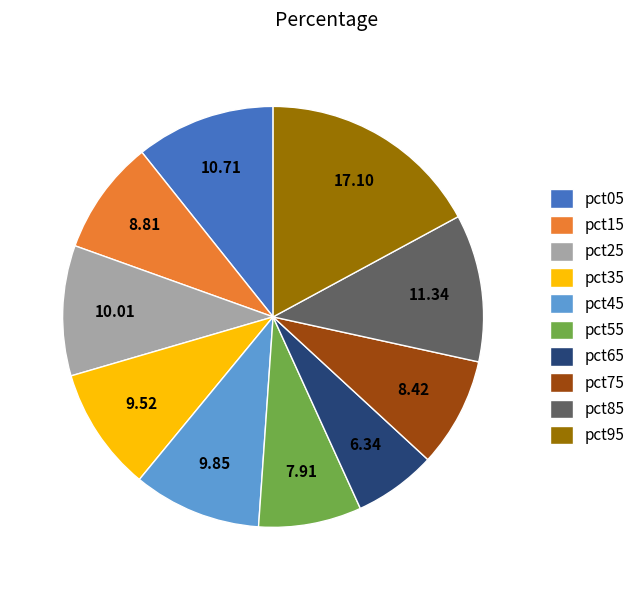

Which slice is the smallest?

pct65